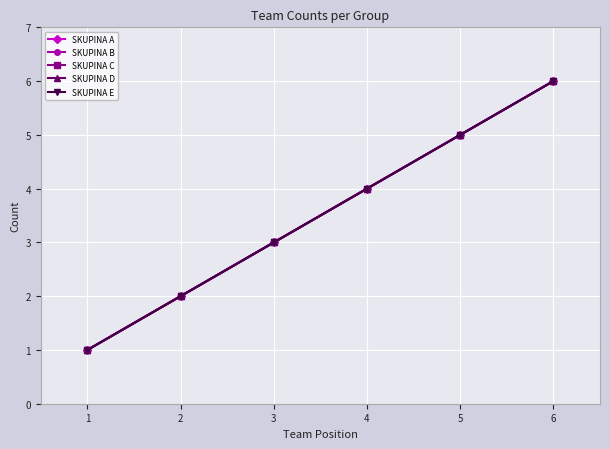

Count the SKUPINA A values in the range 2 to 5.

4